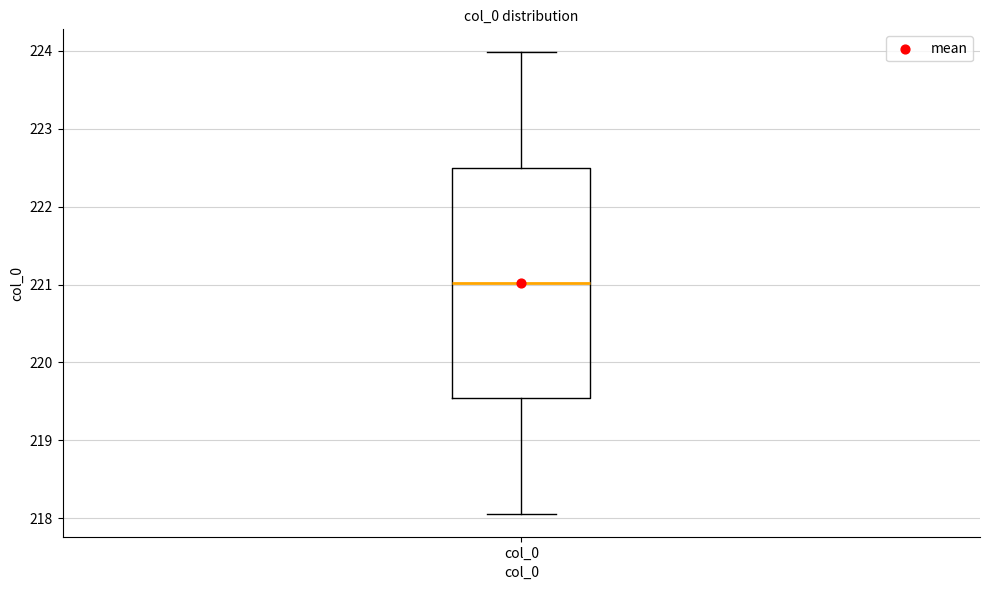

Read this box plot against the y-axis: the position of the median line, the range covered by the box, and the ends of both whiskers. The values are not printed on the chart, so give them approximately, as read against the axis.

median 221.0, box 219.5 to 222.5, whiskers 218.1 to 224.0